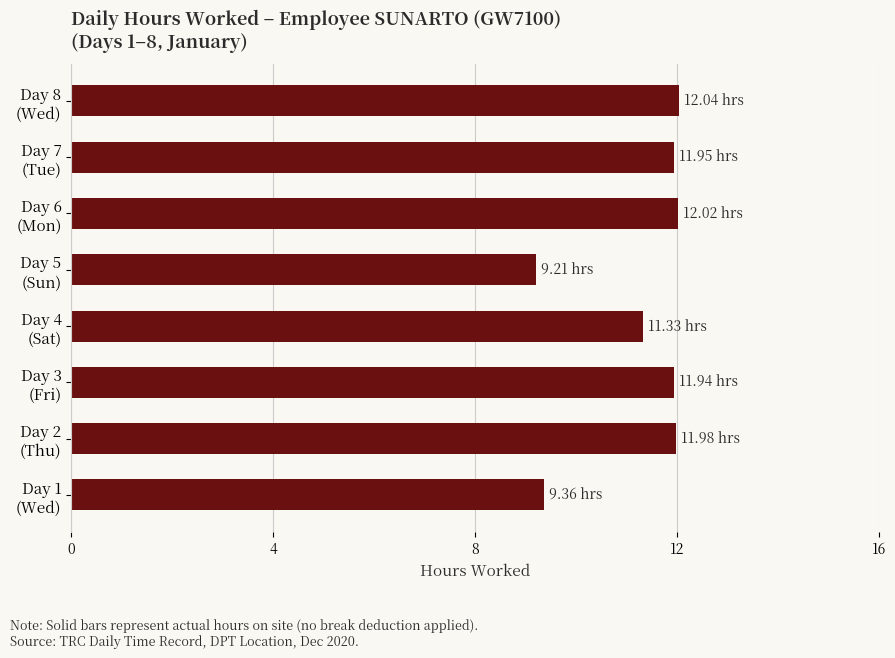

What is the sum of all values?

89.8